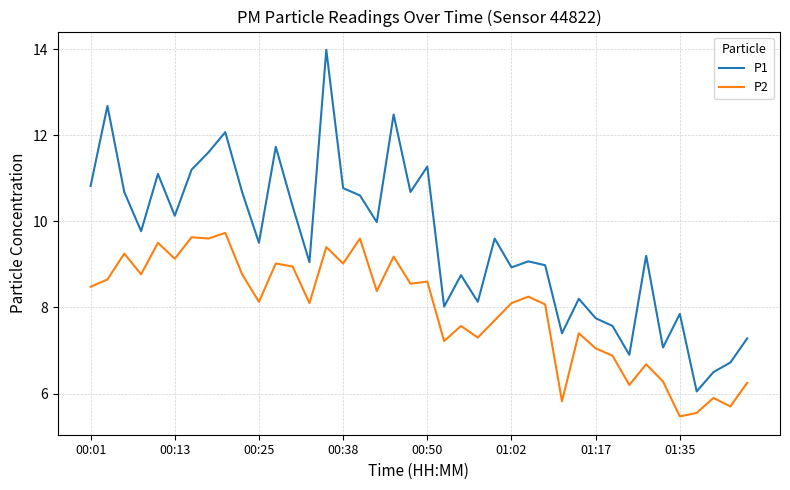

List the series in order of their peak value, lowest first.

P2, P1